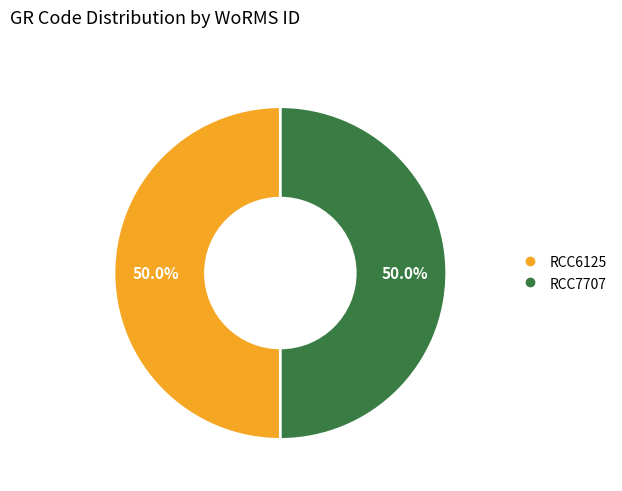

Approximately how many times larger is the value at RCC7707 compared to RCC6125?

1.0